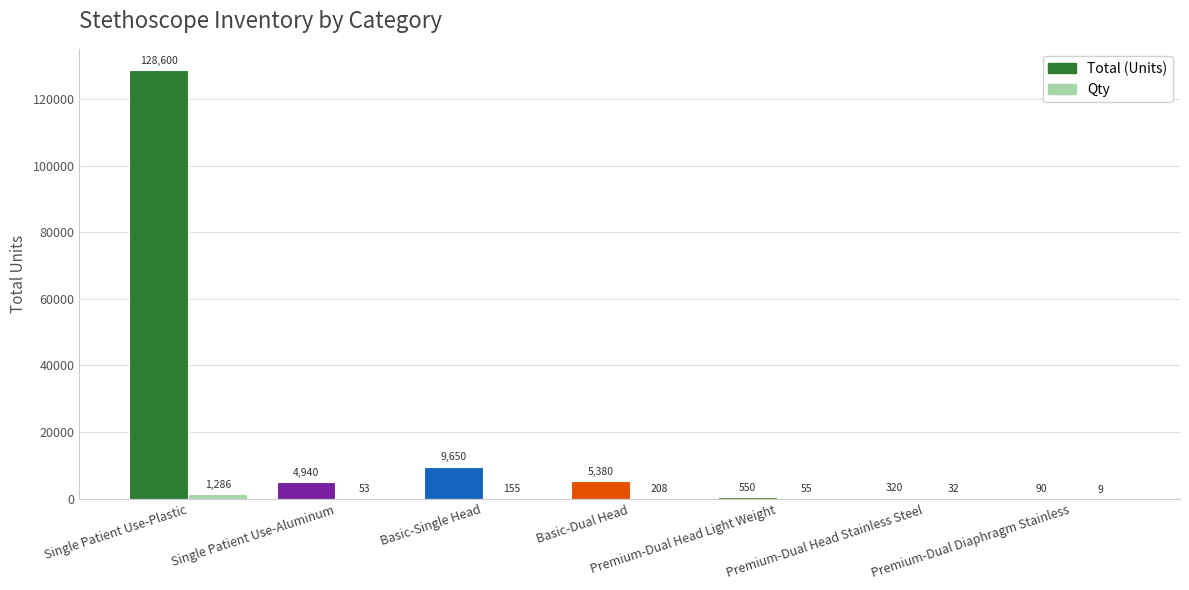

The Total (Units) series shows 128600 at Single Patient Use-Plastic. True or false?

True